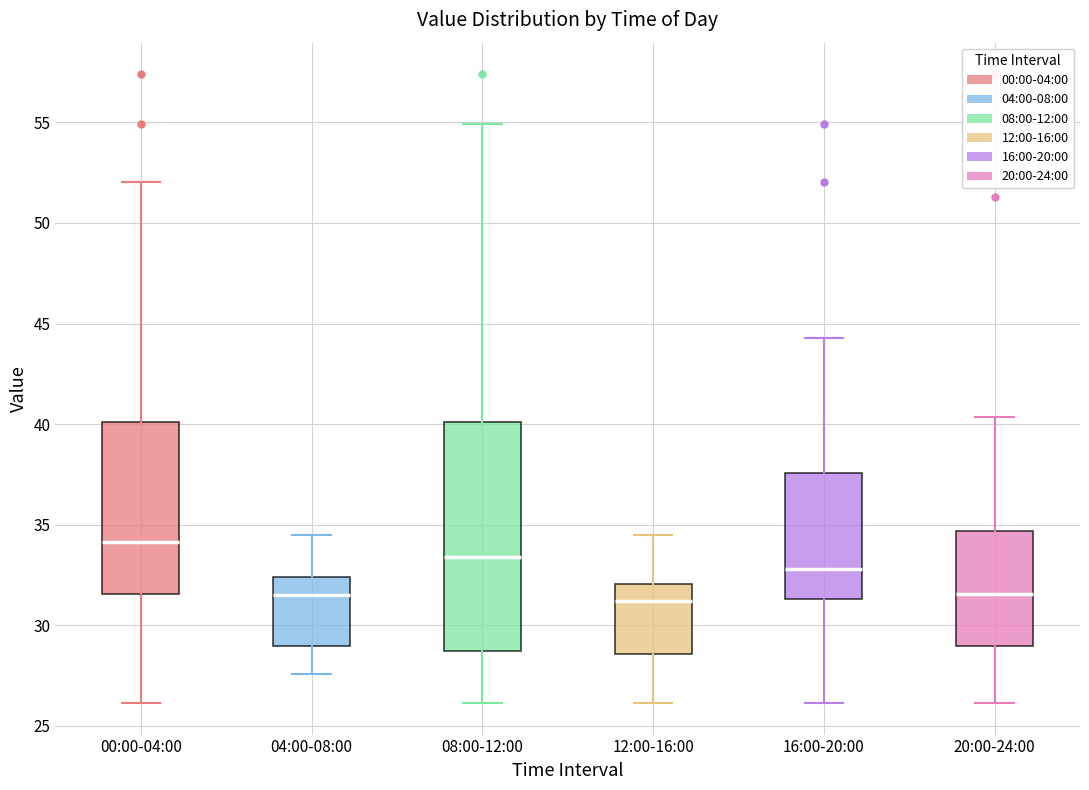

Where is the upper edge of the box for 20:00-24:00 on the y-axis? The values are not printed on the chart, so give them approximately, as read against the axis.

34.5